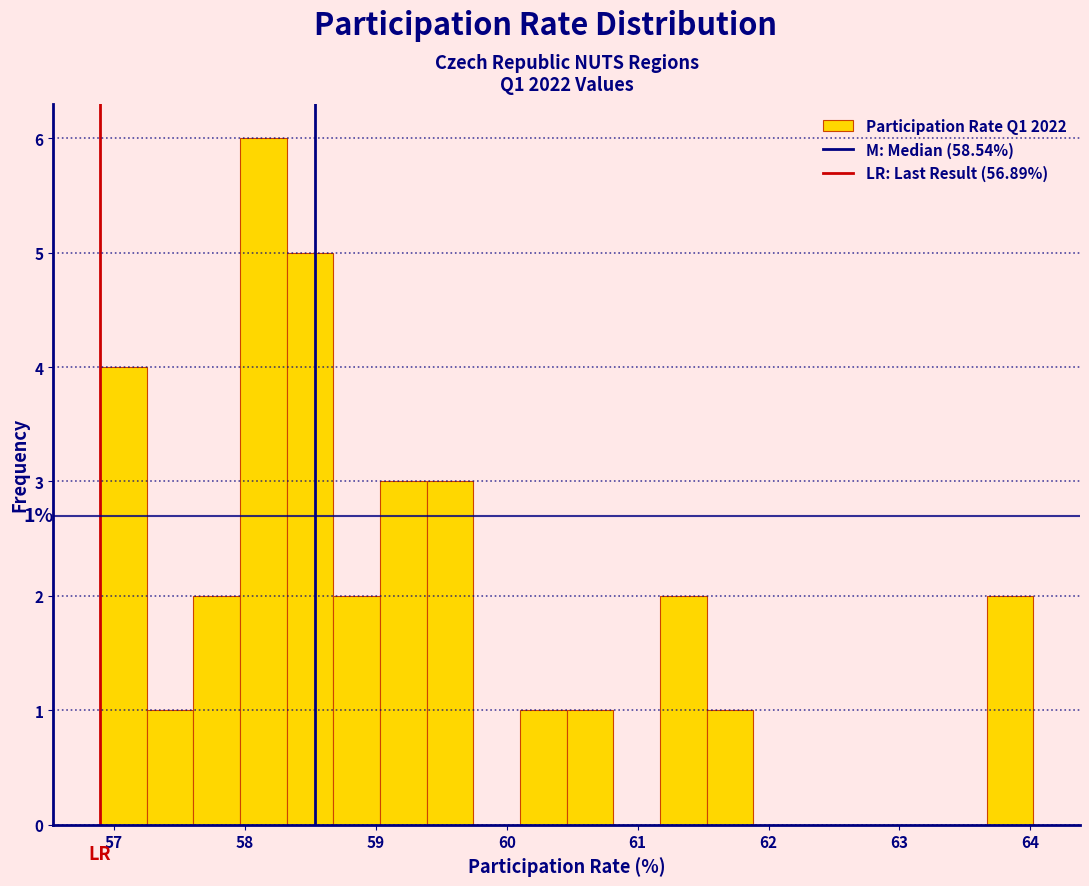

Around what value on the x-axis is the tallest bar? Give the approximate position of its centre, as read against the axis.

58.1